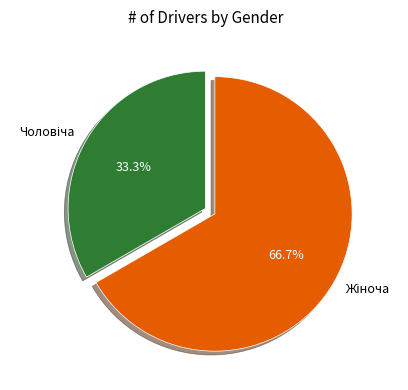

Is there any slice that represents more than half of the pie?

Yes